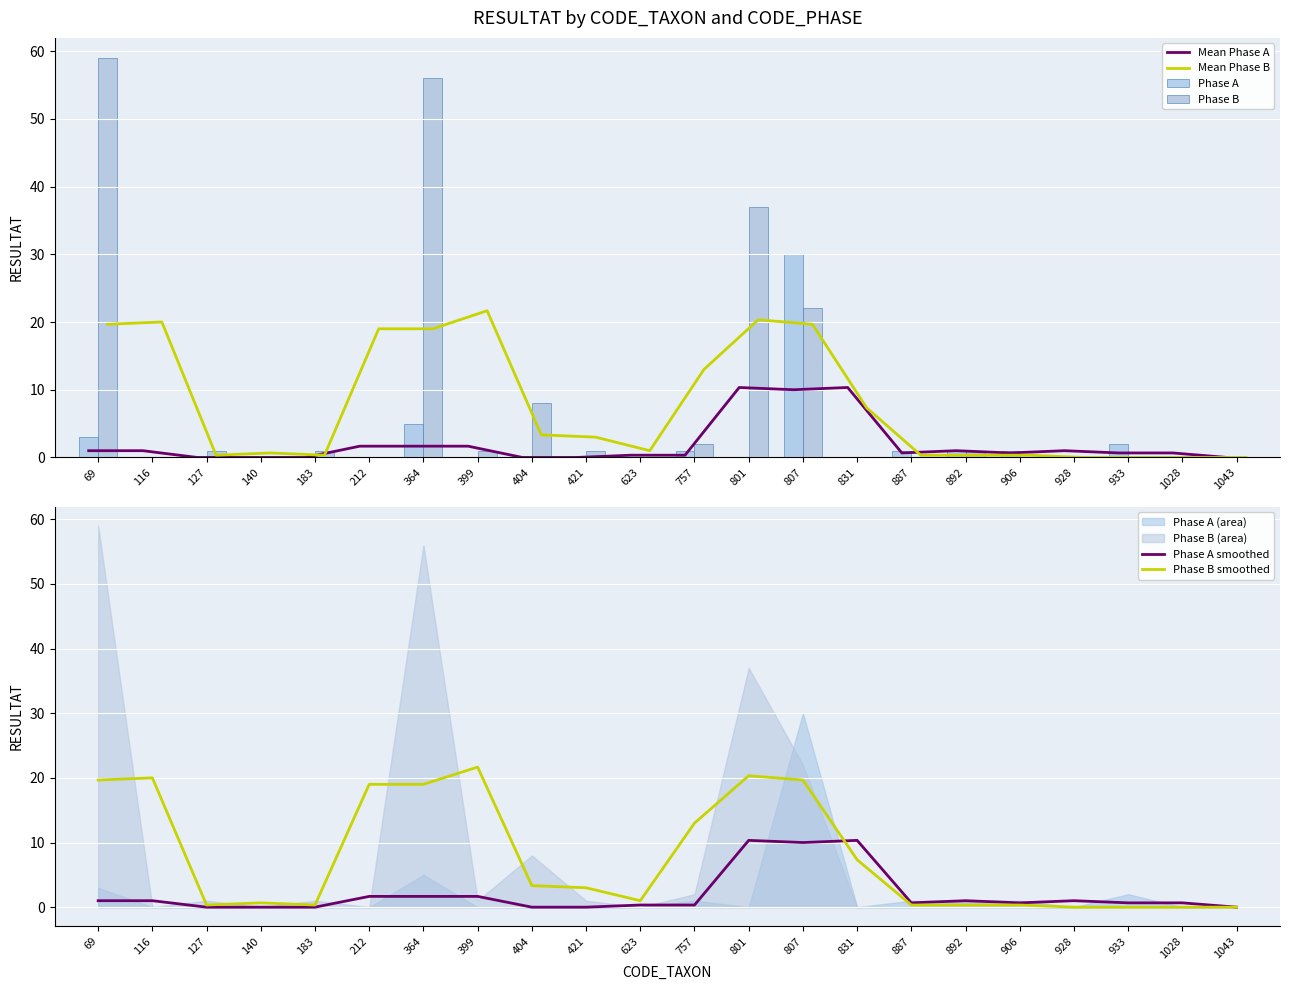

What is the difference between the maximum and minimum values in the Phase B smoothed series?

21.7